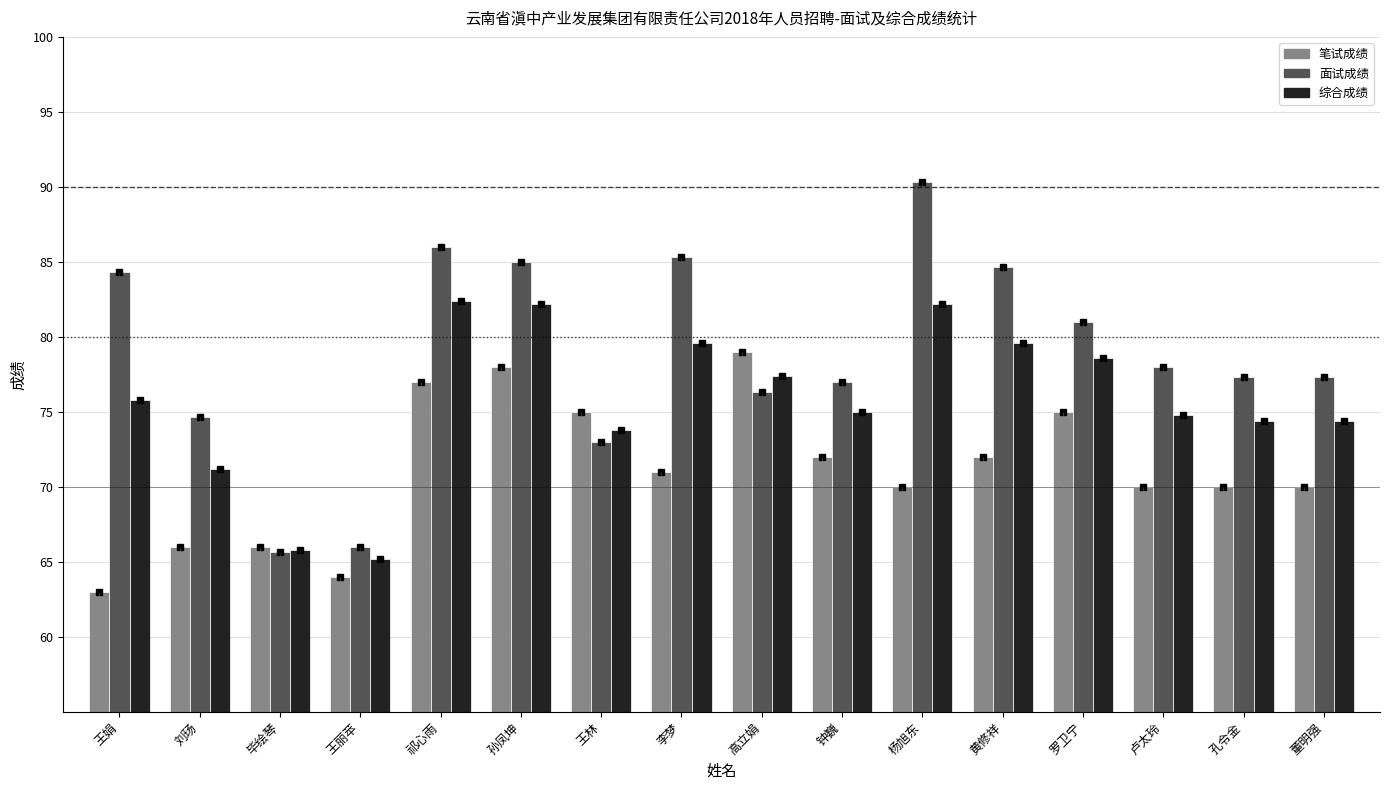

At which category is the sum across all series the highest?

祁心雨